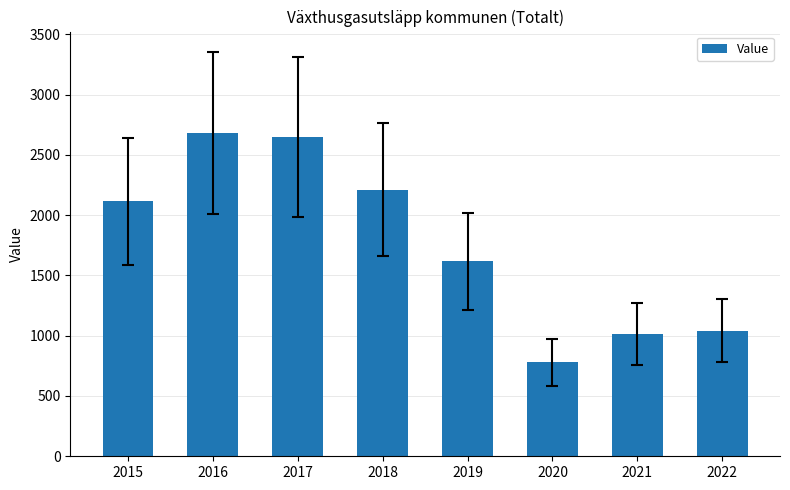

What is the difference between the maximum and minimum values?

1905